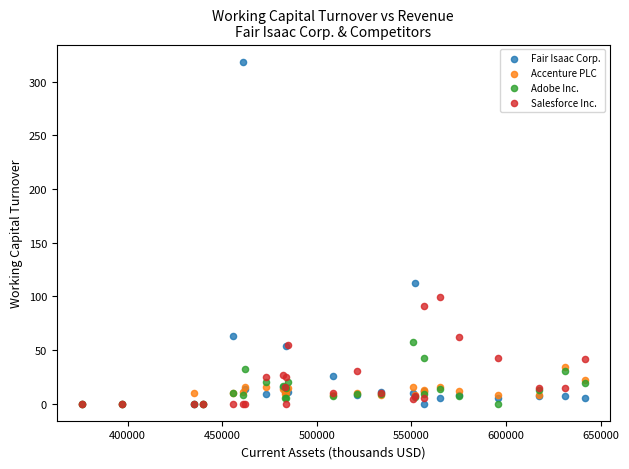

Which series has the largest Y range (max minus min)?

Fair Isaac Corp.